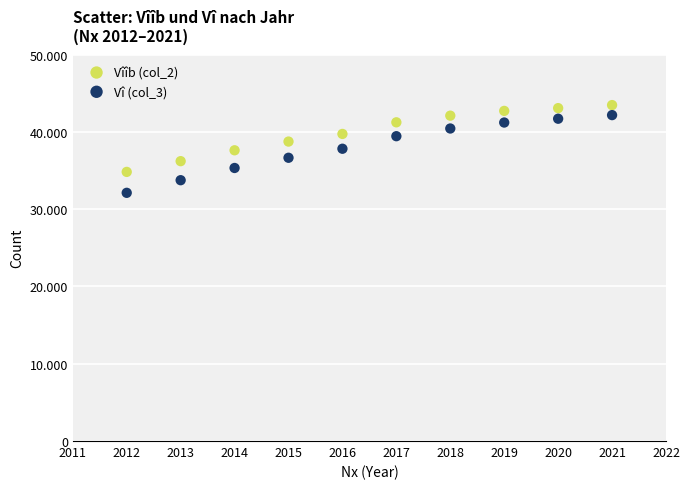

What are all the series names shown in the legend?

Vîîb (col_2), Vî (col_3)